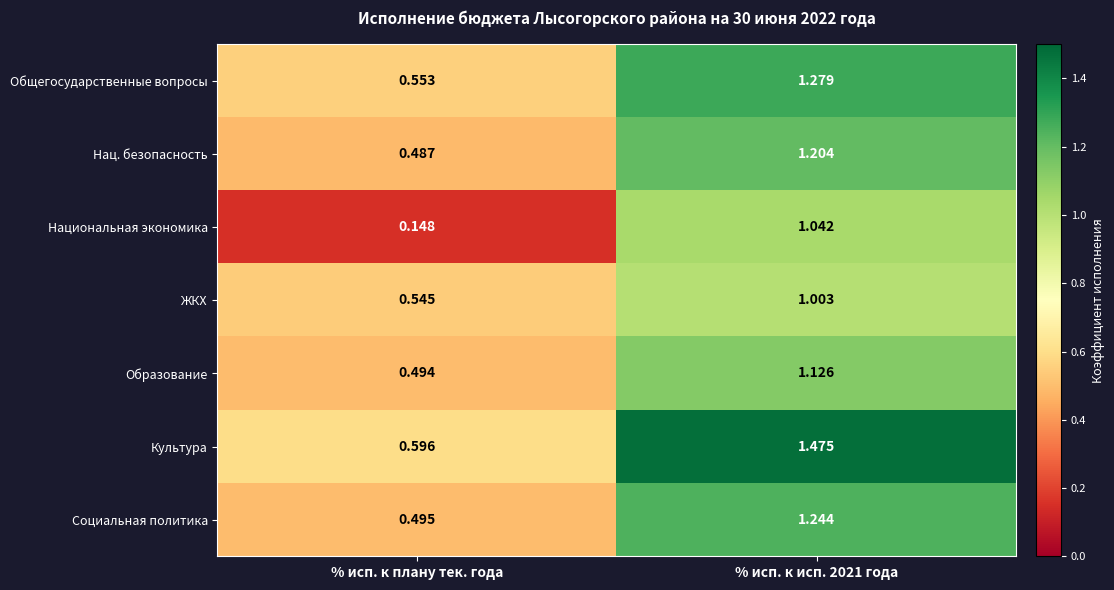

At which label is Нац. безопасность closest to 0?

% исп. к плану тек. года